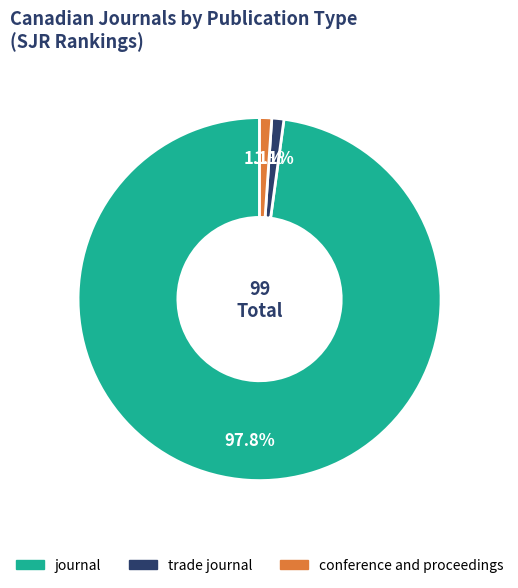

What portion of the pie excludes journal?

2.2%